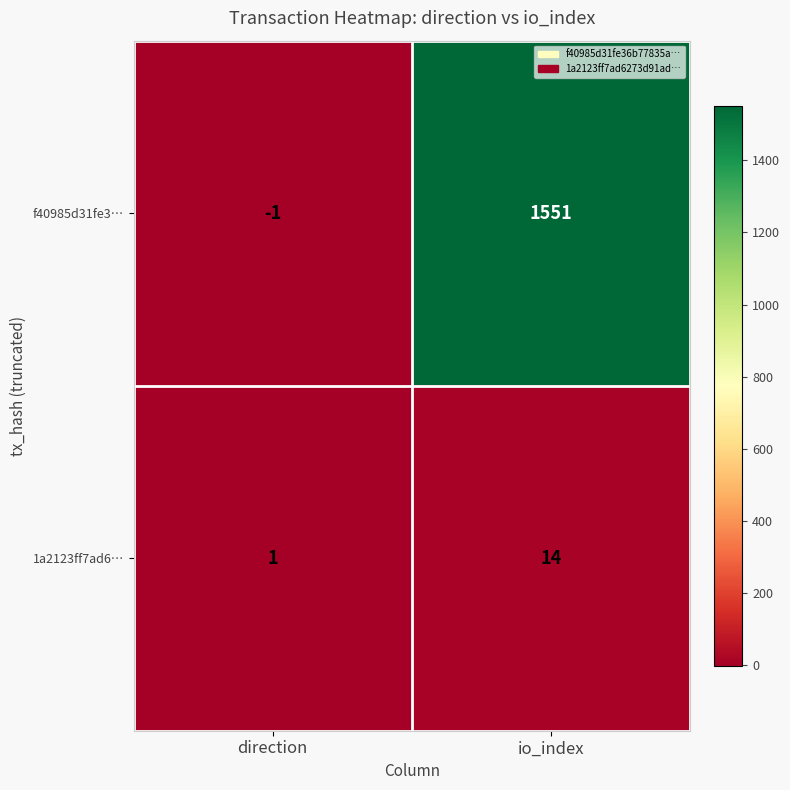

The 1a2123ff7ad6… series shows 7 at io_index. True or false?

False